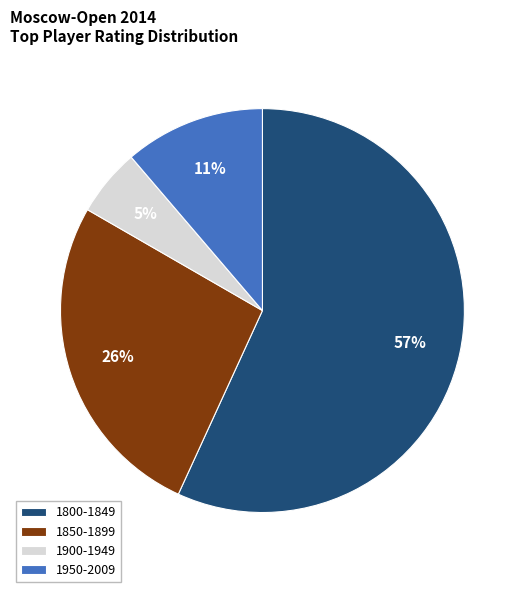

What is the largest slice in the pie chart?

1800-1849